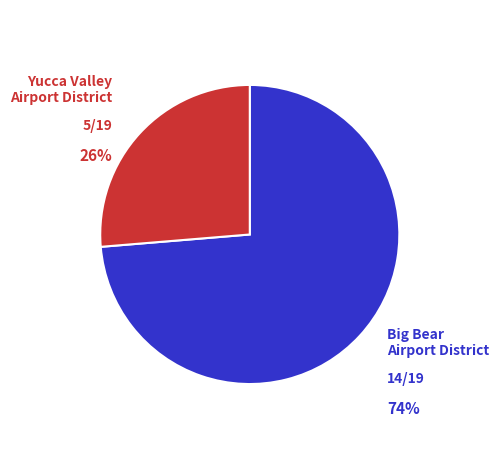

To the nearest percent, what is the average slice percentage?

50%